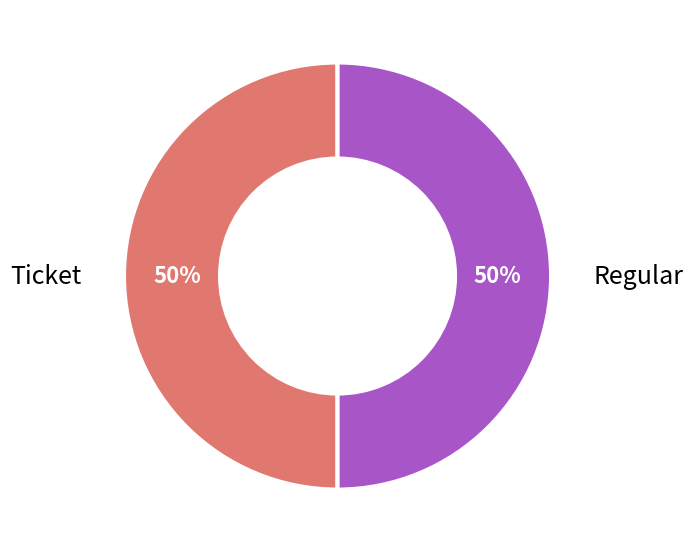

How many slices are in this pie chart?

2